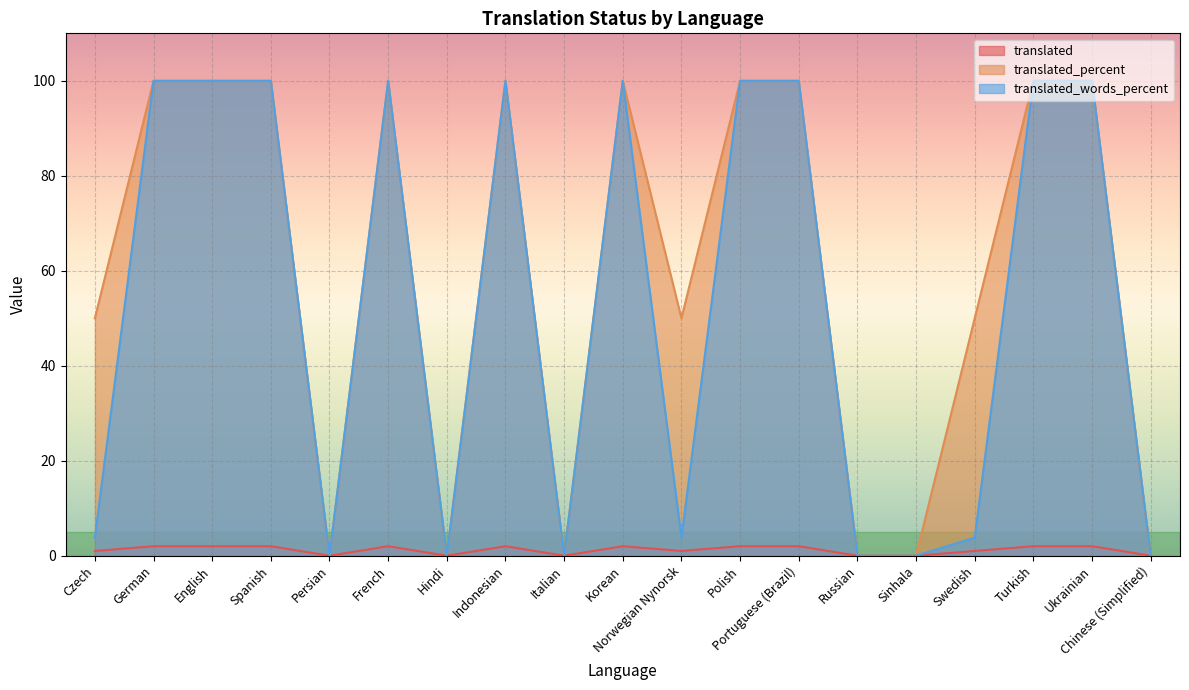

Does the chart display data point markers on the line(s)?

No